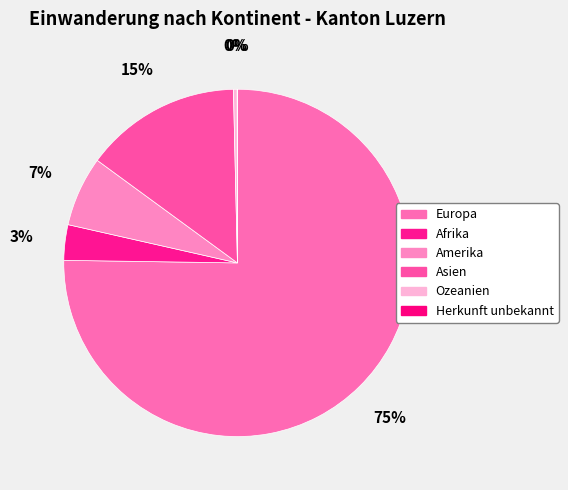

What percentage is NOT represented by Afrika?

96.7%